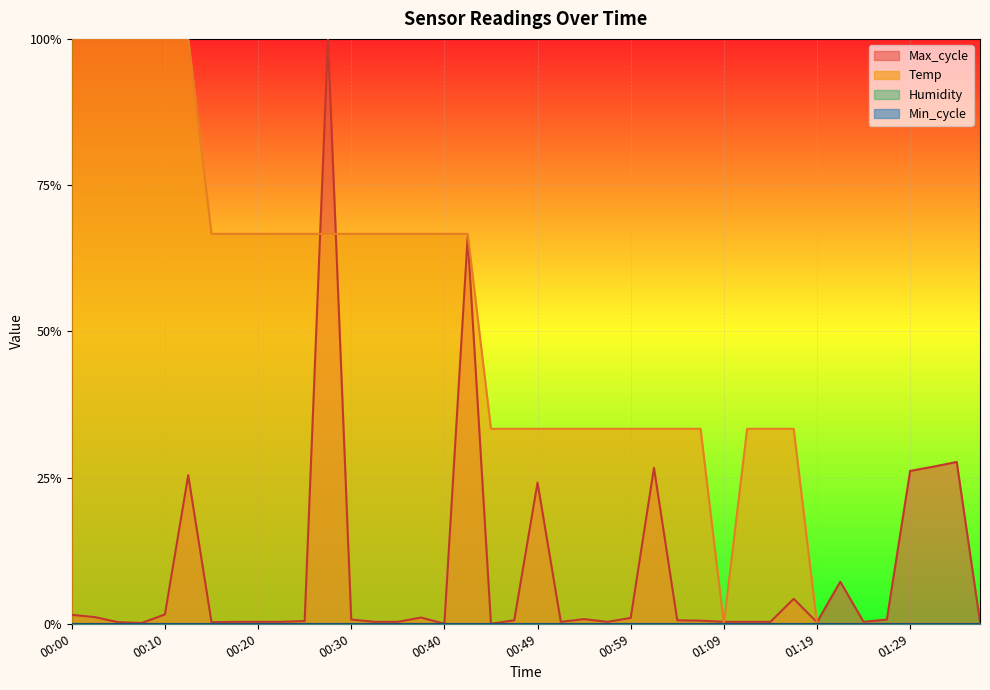

Rank the series by their maximum value, from lowest to highest.

Temp, Max_cycle